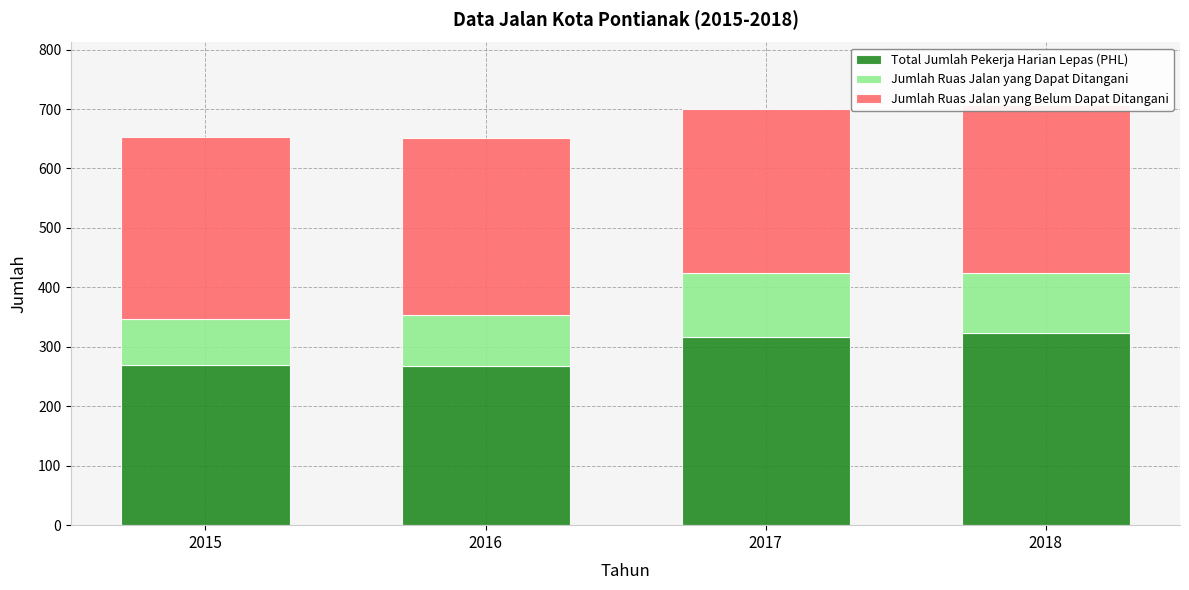

Is it true that Total Jumlah Pekerja Harian Lepas (PHL) equals 432 at 2018?

False